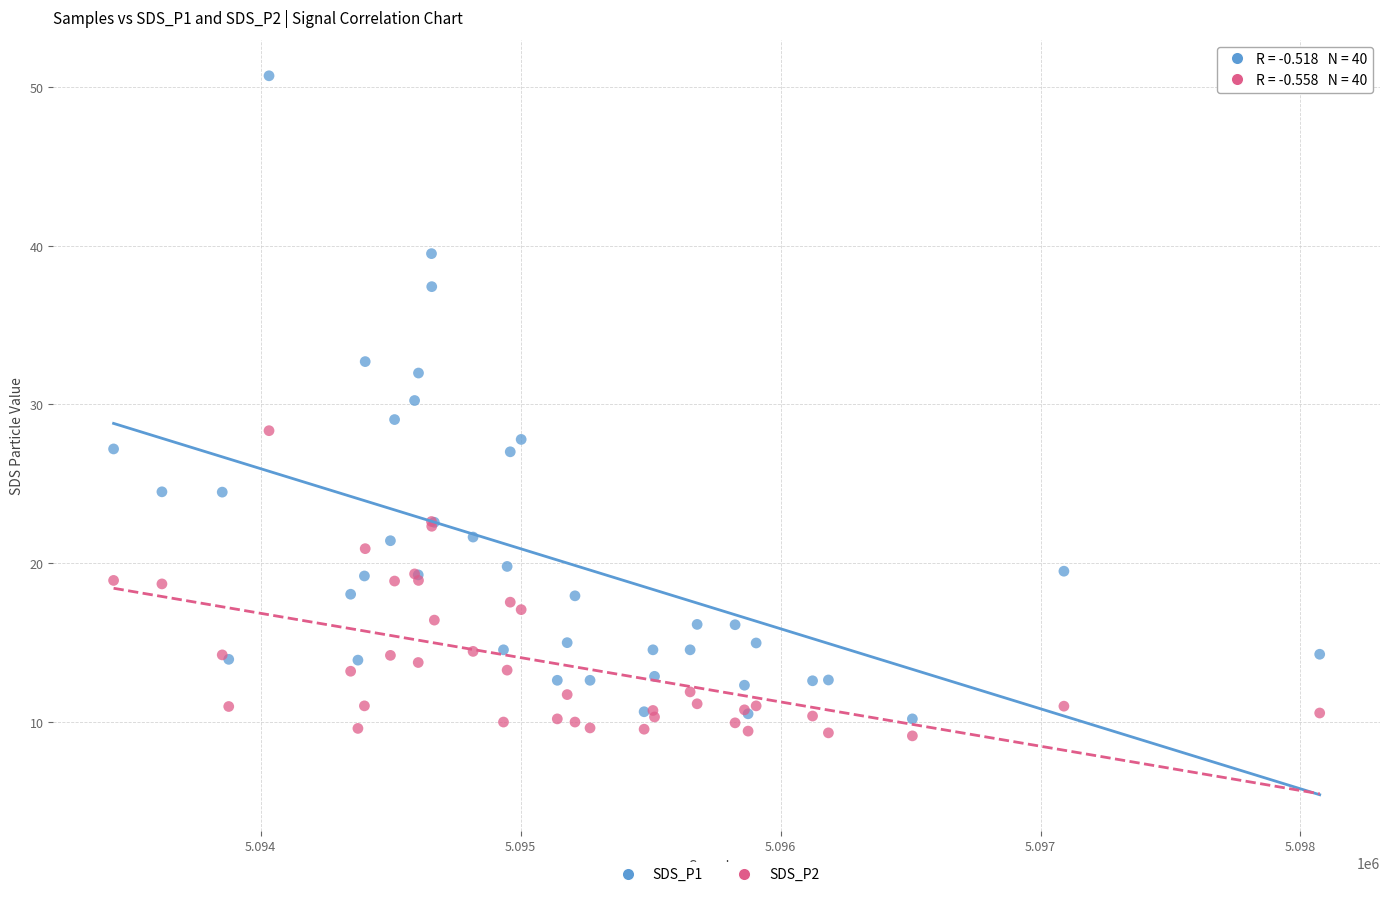

What are all the series names shown in the legend?

SDS_P1, SDS_P2